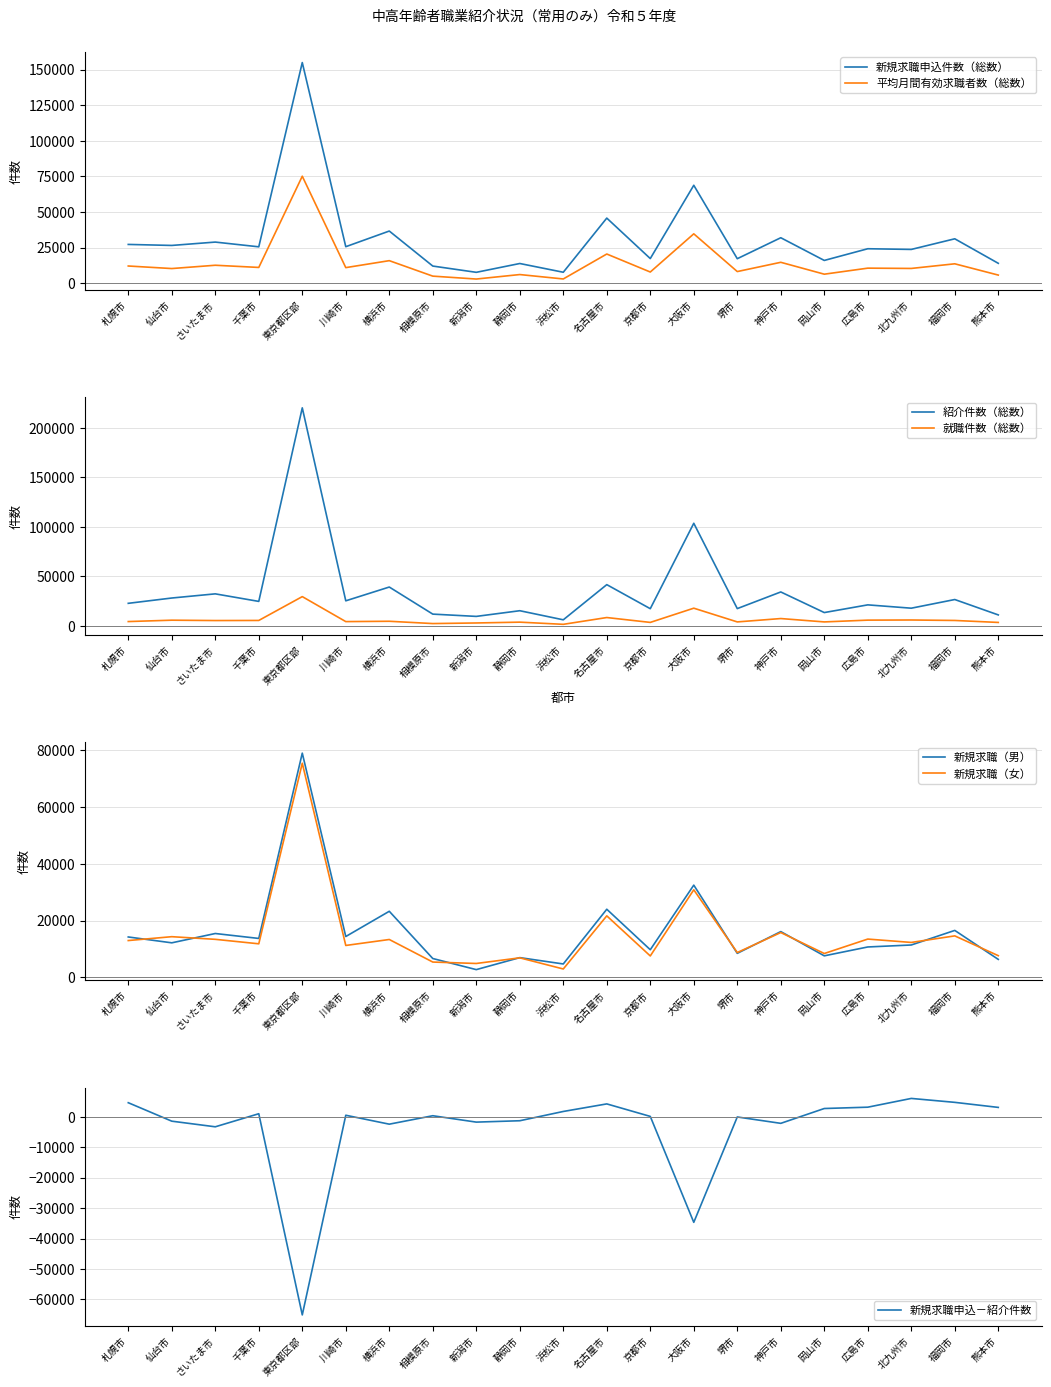

True or false: 新規求職（男） has more than 1 points higher than both neighbors.

True